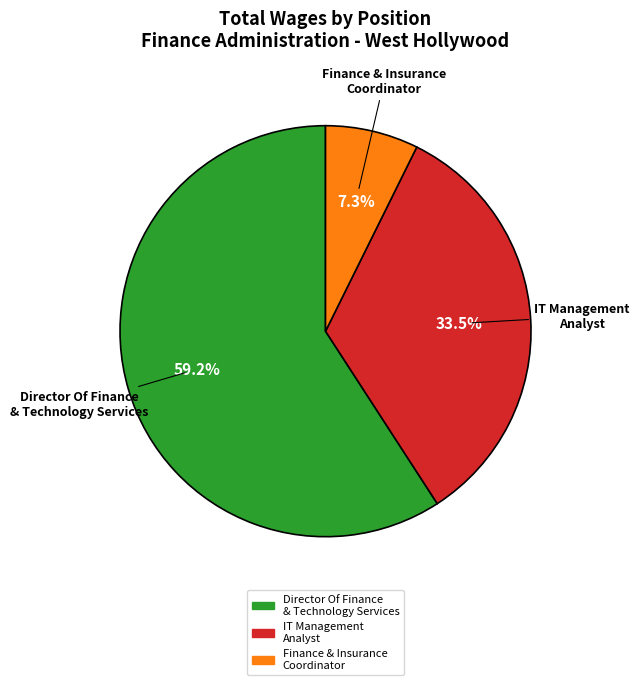

Is there a majority slice in this chart?

Yes